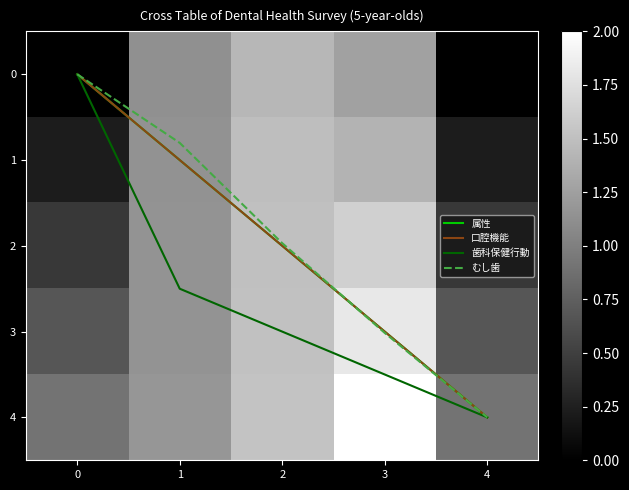

Which category has the highest value in the 歯科保健行動 series?

4